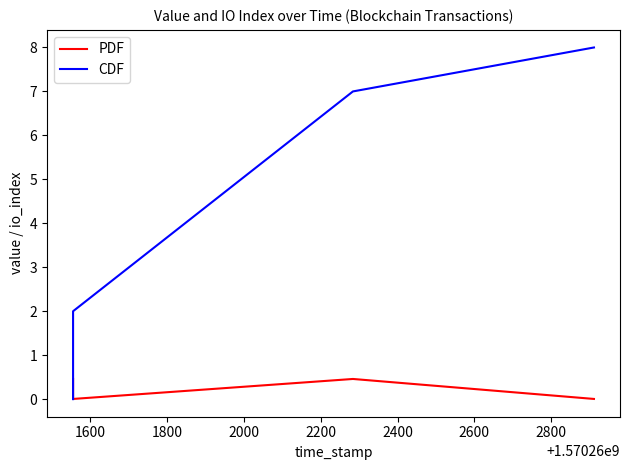

At how many categories does at least one series exceed 1?

3